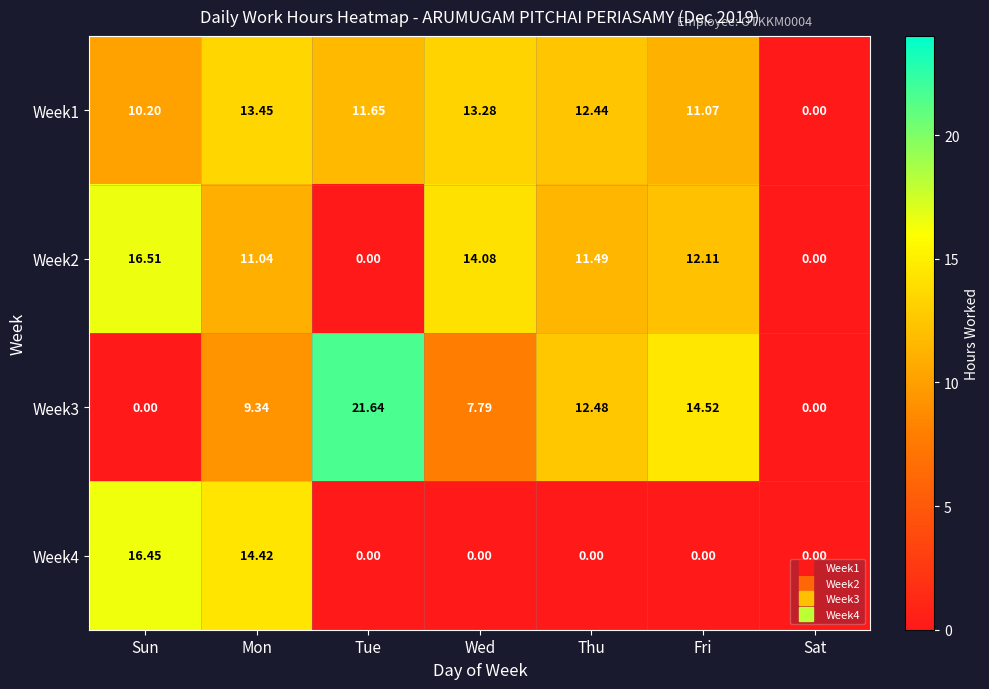

Which series has the largest total across all categories?

Week1